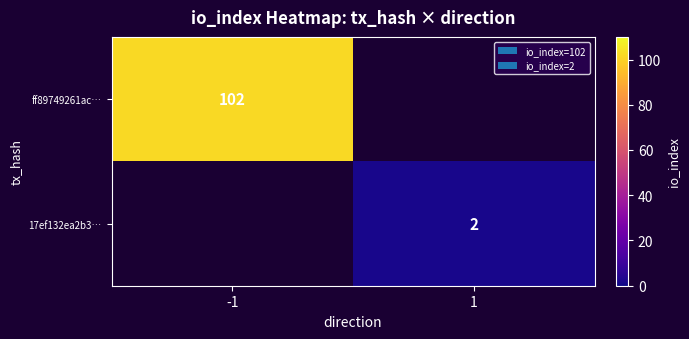

Is the value of 17ef132ea2b3… at 1 greater than the value of ff89749261ac… at -1?

No